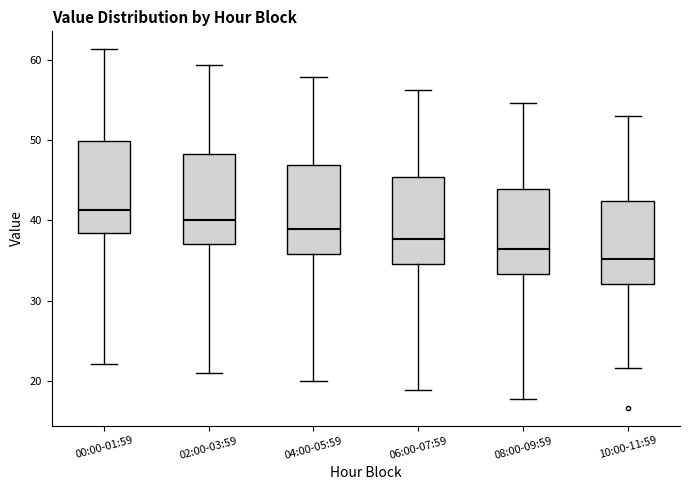

Where is the upper edge of the box for 00:00-01:59 on the y-axis? The values are not printed on the chart, so give them approximately, as read against the axis.

50